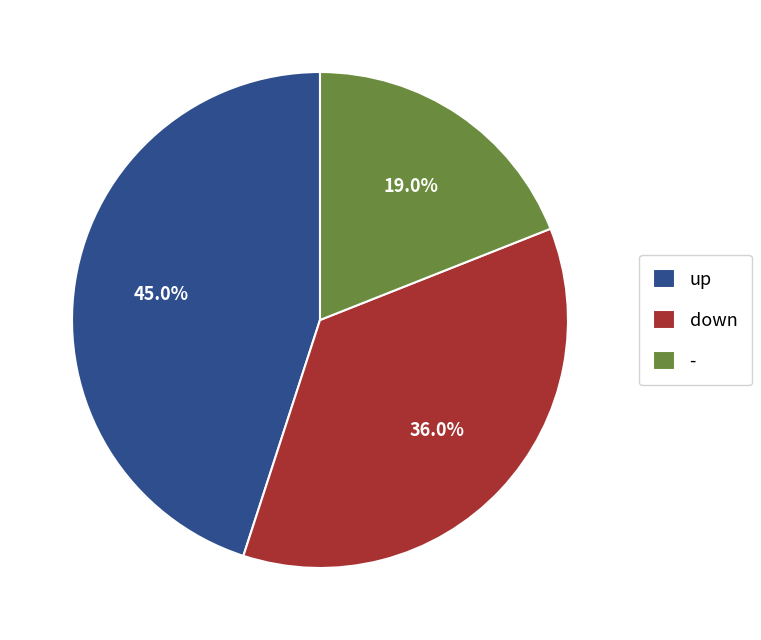

Rank the categories by value from highest to lowest.

up, down, -